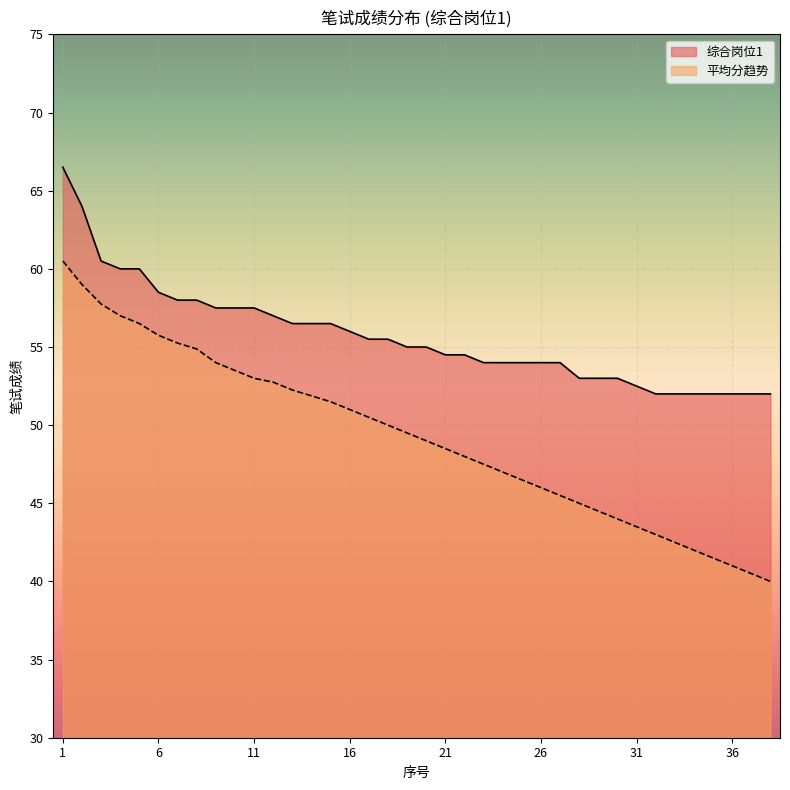

True or false: 平均分 and 综合岗位1 cross at least once.

False